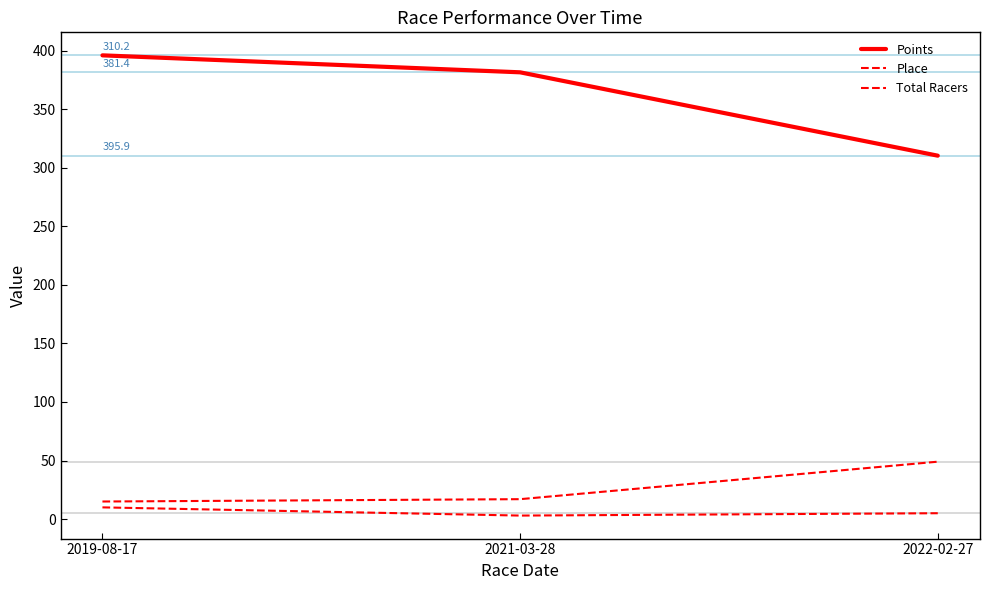

List the labels in order of Total Racers value, largest first.

2022-02-27, 2021-03-28, 2019-08-17